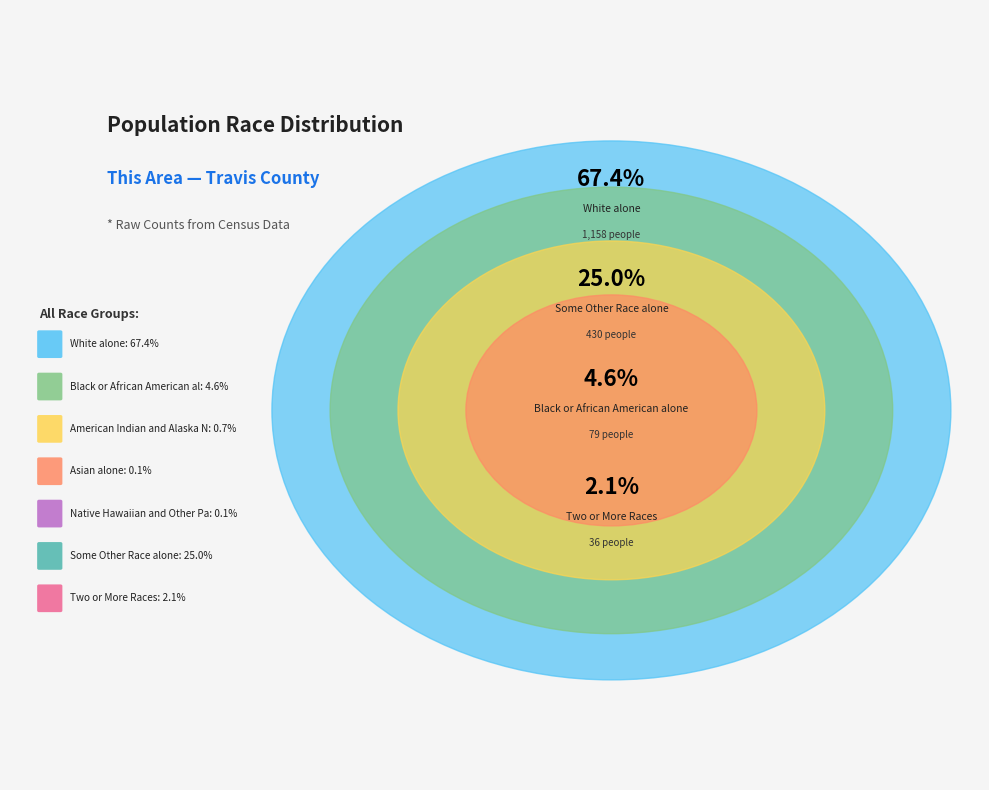

Is it true that Some Other Race alone is 37% of the pie?

False